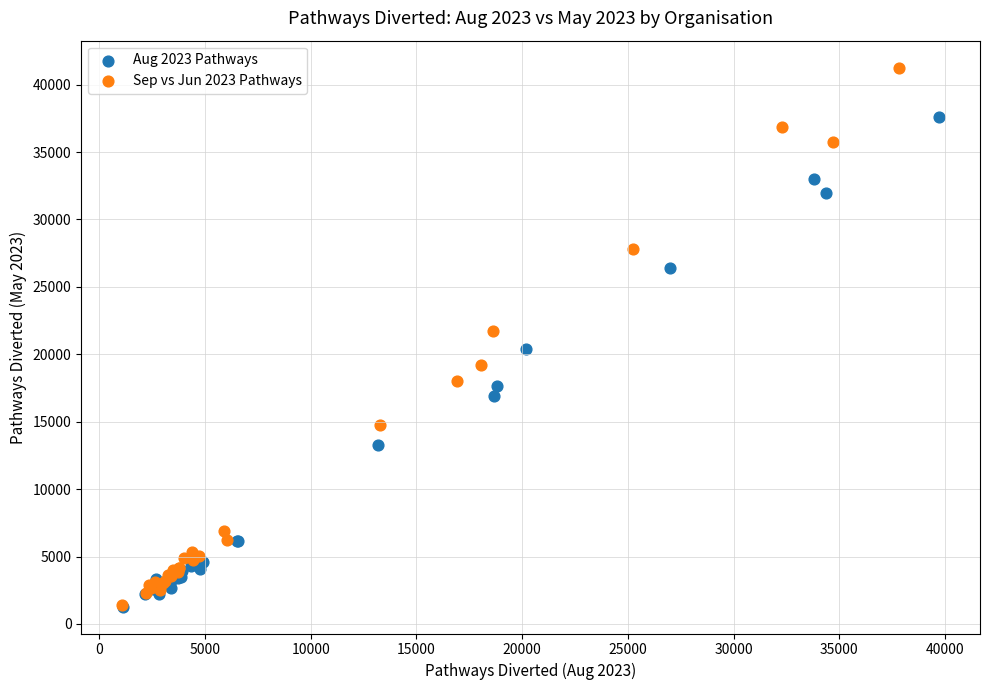

What are all the series names shown in the legend?

Aug 2023 Pathways, Sep vs Jun 2023 Pathways